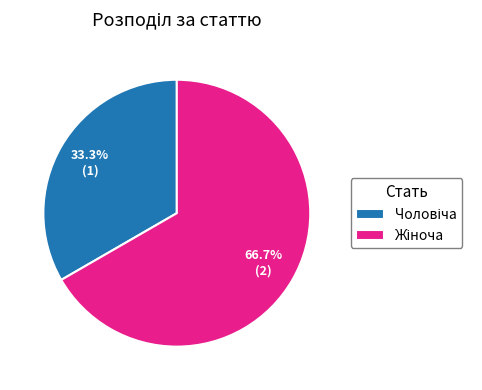

Is there a majority slice in this chart?

Yes